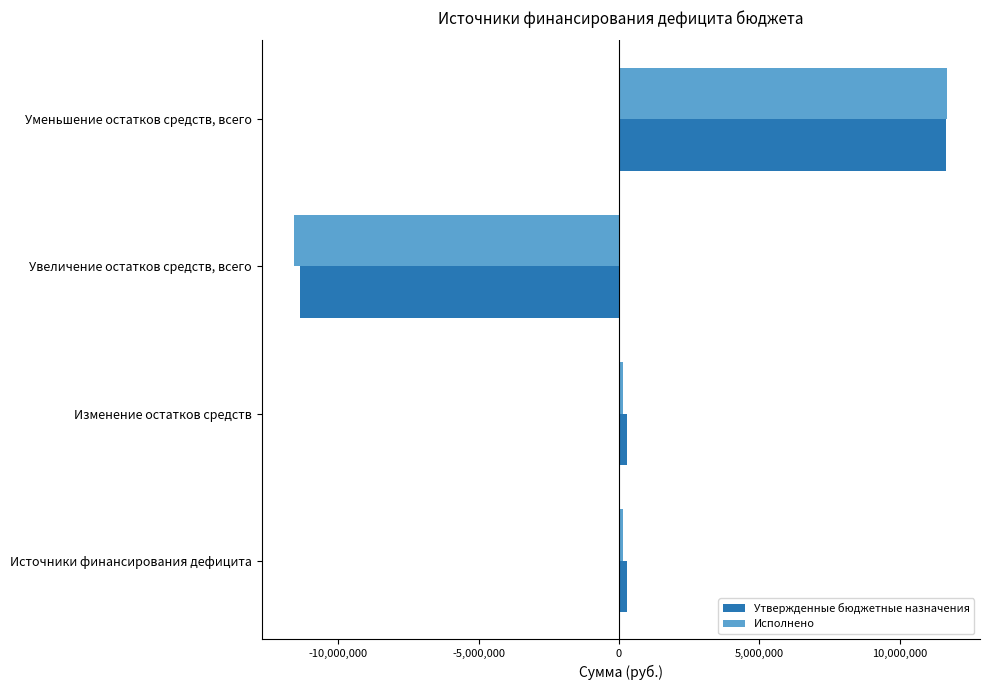

Is it true that Утвержденные бюджетные назначения equals -17071987.8 at Увеличение остатков средств, всего?

False